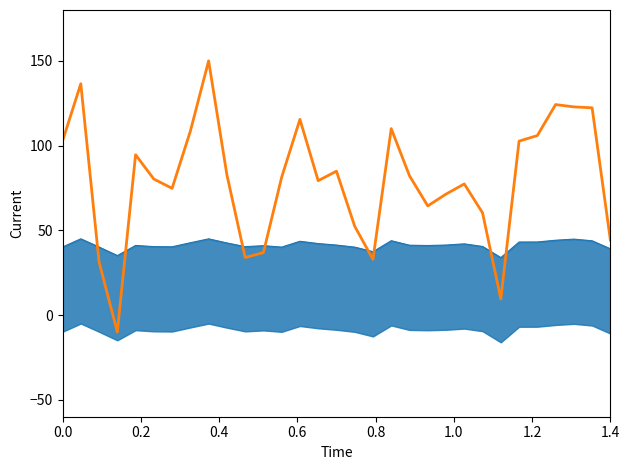

What is the label of the 2nd point from the left?

0.2